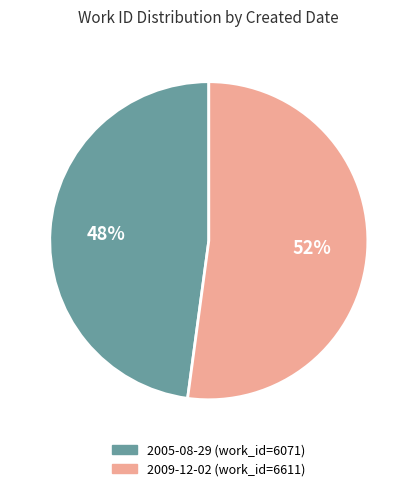

Is it true that 2009-12-02 is 52% of the pie?

True